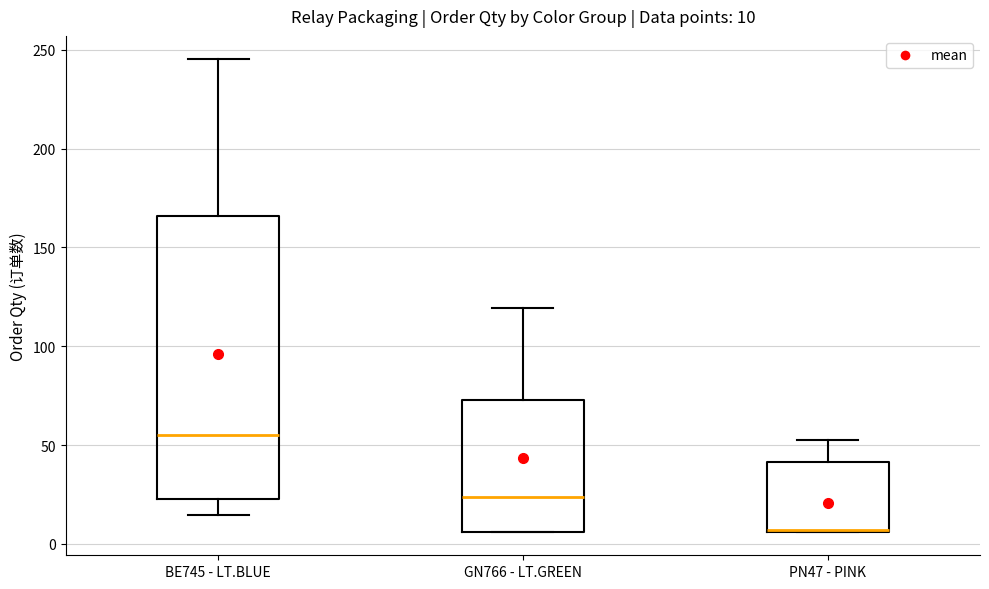

Which box is the tallest, from its lower edge to its upper edge?

BE745 - LT.BLUE